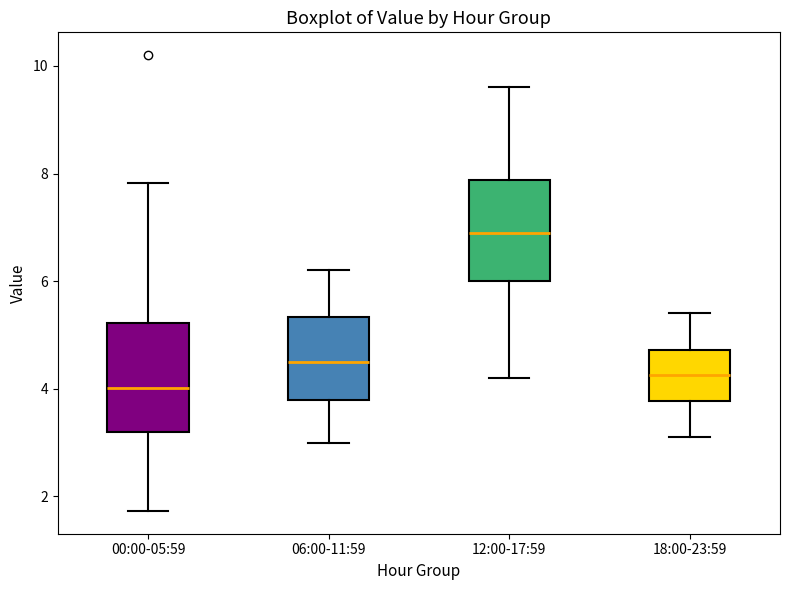

Reading left to right, transcribe this box plot: for each box, give where its median line is, the range the box spans, and where its two whiskers end, as read against the y-axis. The values are not printed on the chart, so give them approximately, as read against the axis.

00:00-05:59: median 4.0, box 3.2 to 5.2, whiskers 1.8 to 7.8
06:00-11:59: median 4.6, box 3.8 to 5.4, whiskers 3.0 to 6.2
12:00-17:59: median 7.0, box 6.0 to 7.8, whiskers 4.2 to 9.6
18:00-23:59: median 4.2, box 3.8 to 4.8, whiskers 3.2 to 5.4